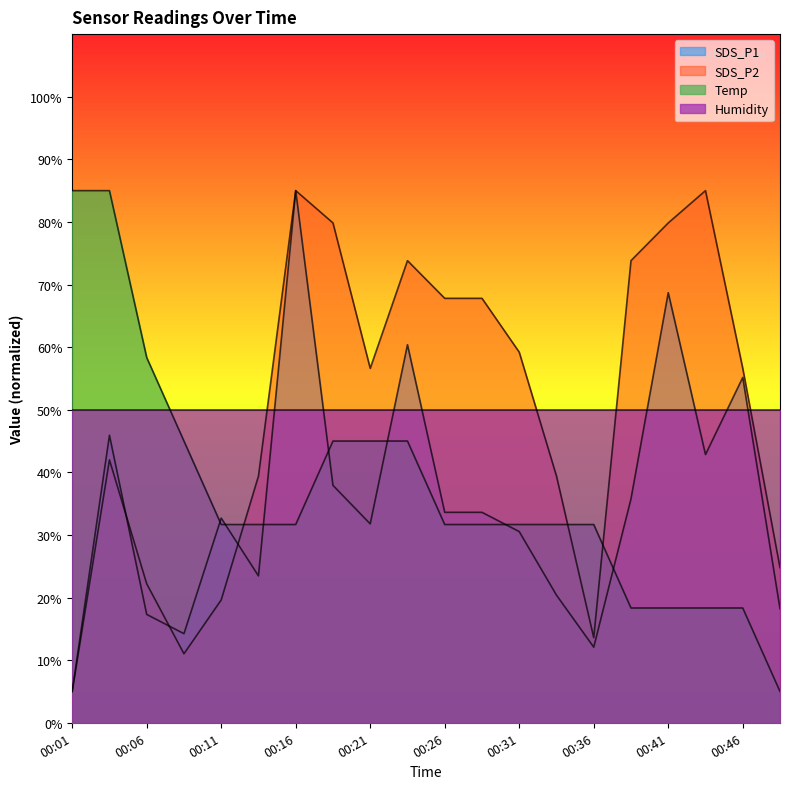

Between 00:14 and 00:28, which series saw the biggest shift?

SDS_P2